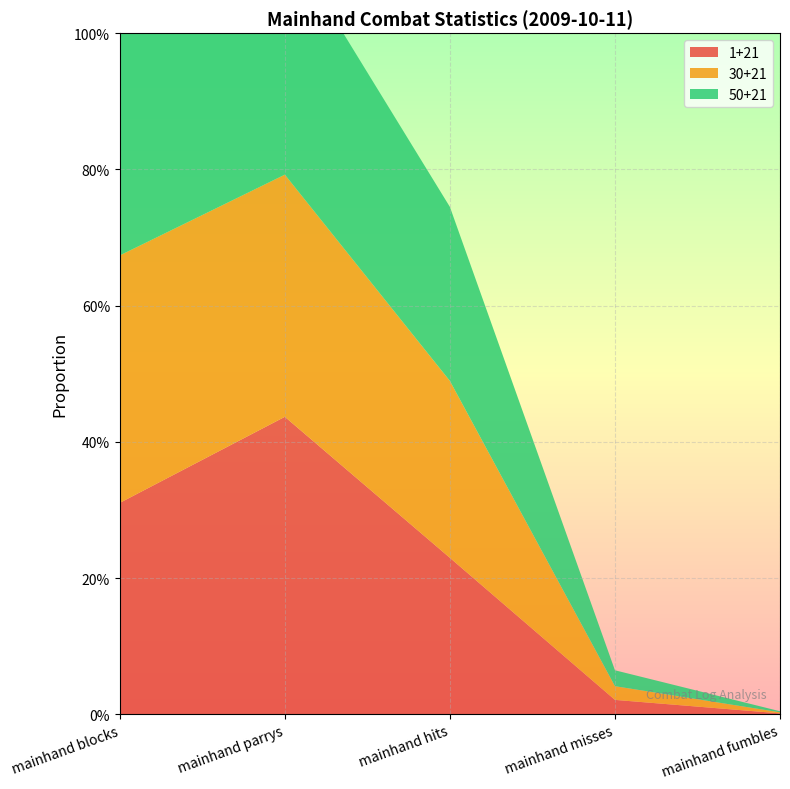

Reading left to right, what are all the values shown in this chart?

1+21: 0.3	0.4	0.2	0.0	0.0
30+21: 0.4	0.4	0.3	0.0	0.0
50+21: 0.4	0.3	0.3	0.0	0.0